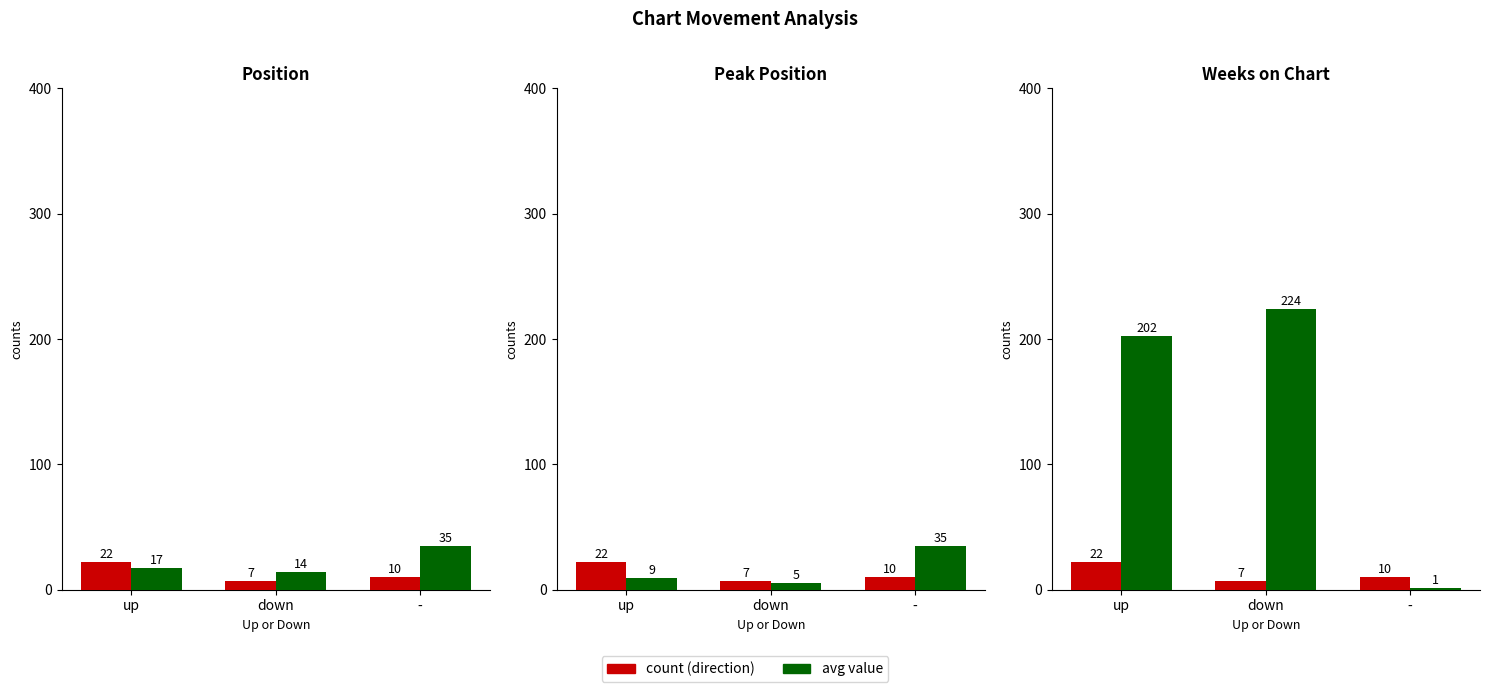

What is the greatest value displayed?

224